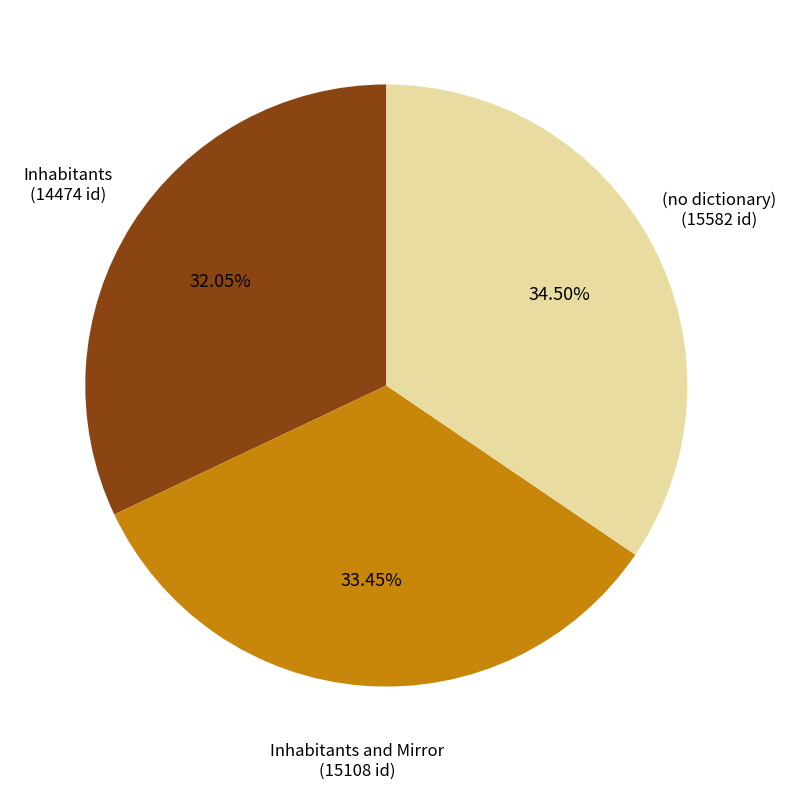

What percentage is the Inhabitants and Mirror slice, to the nearest percent?

33%